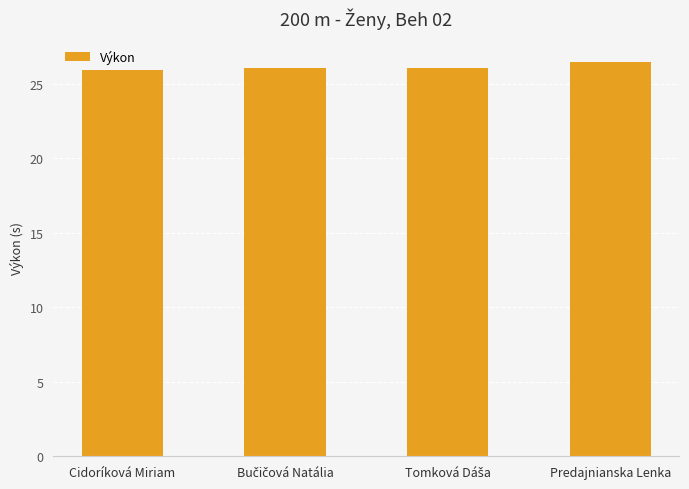

What is the difference between the maximum and second lowest values?

0.4